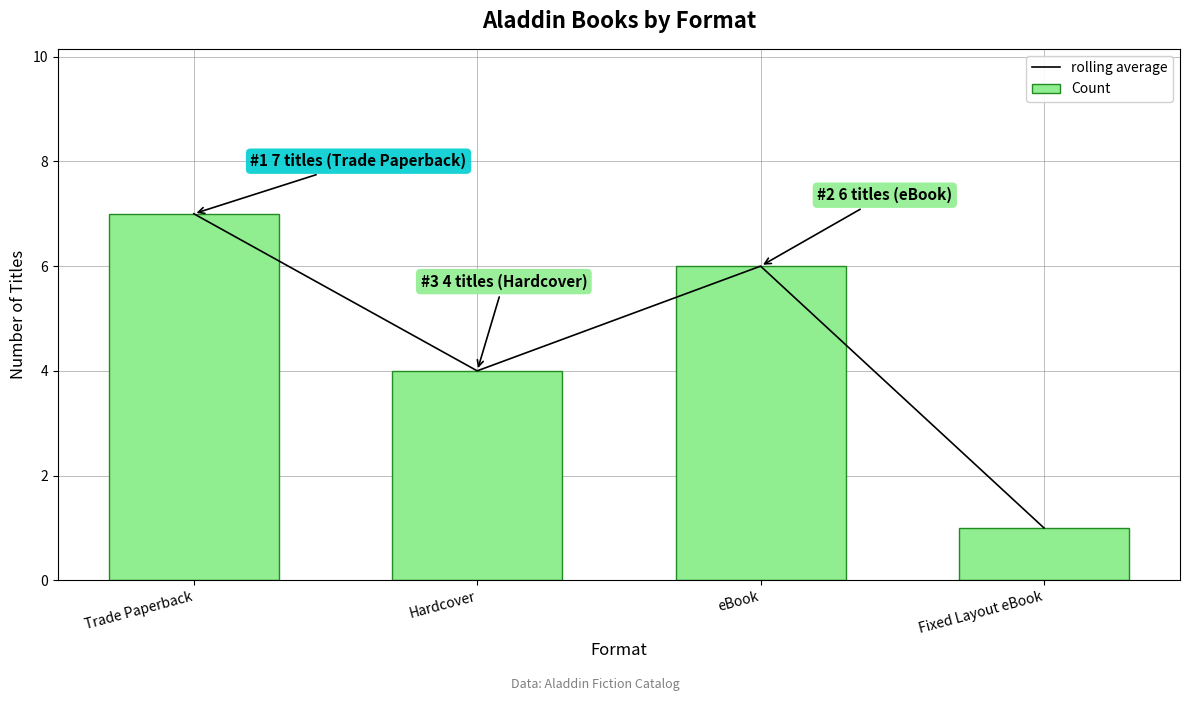

Which series has the largest range (max minus min)?

rolling average